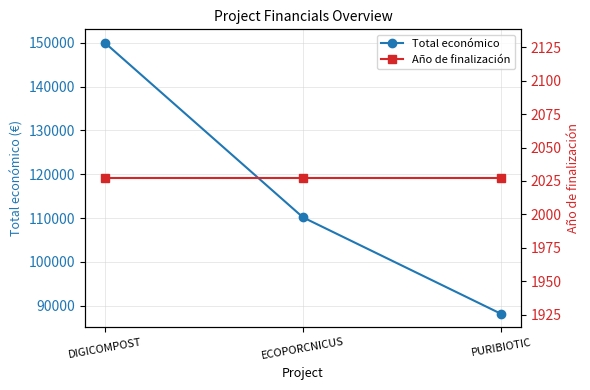

What is the value of the Total económico point at the 2nd from the left?

110168